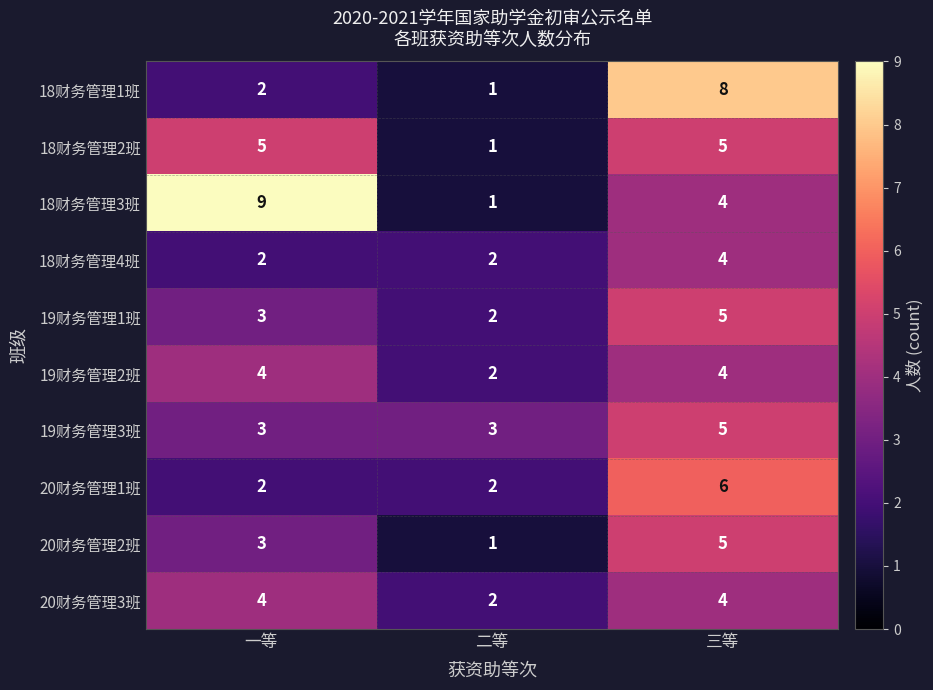

What is the total value across all series at 二等?

17